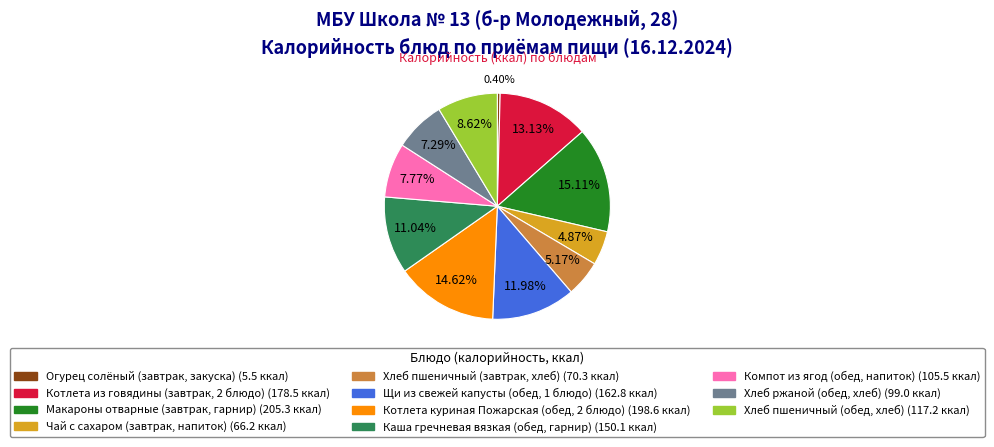

Rank the categories by value from highest to lowest.

Макароны отварные (завтрак, гарнир), Котлета куриная Пожарская (обед, 2 блюдо), Котлета из говядины (завтрак, 2 блюдо), Щи из свежей капусты (обед, 1 блюдо), Каша гречневая вязкая (обед, гарнир), Хлеб пшеничный (обед, хлеб), Компот из ягод (обед, напиток), Хлеб ржаной (обед, хлеб), Хлеб пшеничный (завтрак, хлеб), Чай с сахаром (завтрак, напиток), Огурец солёный (завтрак, закуска)